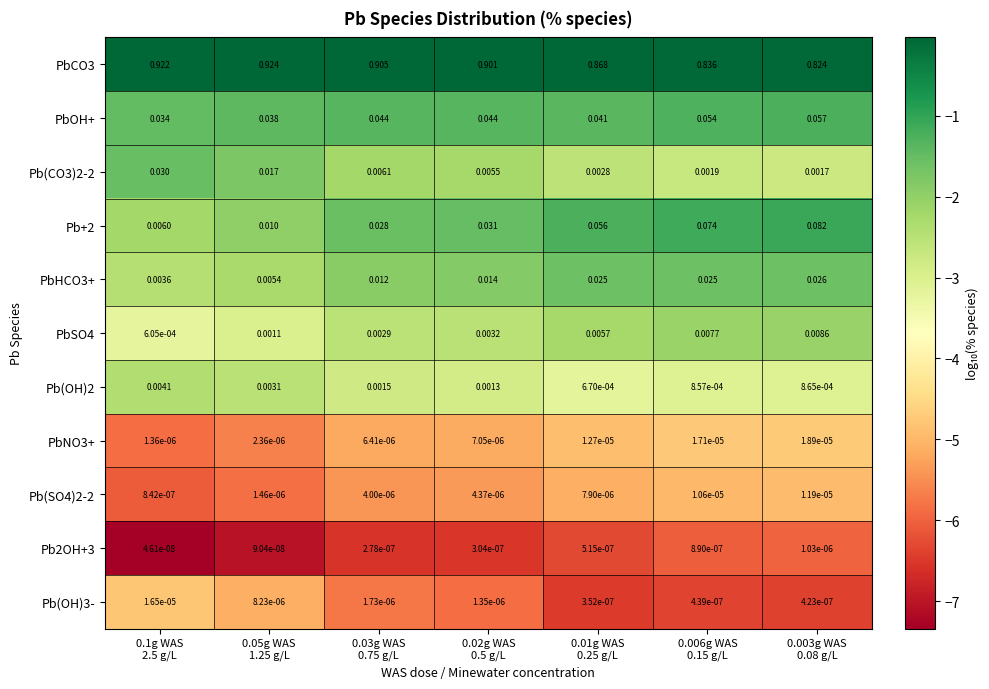

Reading left to right, list all the values displayed in this chart.

PbCO3: 0.1g WAS
2.5 g/L=0.9	0.05g WAS
1.25 g/L=0.9	0.03g WAS
0.75 g/L=0.9	0.02g WAS
0.5 g/L=0.9	0.01g WAS
0.25 g/L=0.9	0.006g WAS
0.15 g/L=0.8	0.003g WAS
0.08 g/L=0.8
PbOH+: 0.1g WAS
2.5 g/L=0.0	0.05g WAS
1.25 g/L=0.0	0.03g WAS
0.75 g/L=0.0	0.02g WAS
0.5 g/L=0.0	0.01g WAS
0.25 g/L=0.0	0.006g WAS
0.15 g/L=0.1	0.003g WAS
0.08 g/L=0.1
Pb(CO3)2-2: 0.1g WAS
2.5 g/L=0.0	0.05g WAS
1.25 g/L=0.0	0.03g WAS
0.75 g/L=0.0	0.02g WAS
0.5 g/L=0.0	0.01g WAS
0.25 g/L=0.0	0.006g WAS
0.15 g/L=0.0	0.003g WAS
0.08 g/L=0.0
Pb+2: 0.1g WAS
2.5 g/L=0.0	0.05g WAS
1.25 g/L=0.0	0.03g WAS
0.75 g/L=0.0	0.02g WAS
0.5 g/L=0.0	0.01g WAS
0.25 g/L=0.1	0.006g WAS
0.15 g/L=0.1	0.003g WAS
0.08 g/L=0.1
PbHCO3+: 0.1g WAS
2.5 g/L=0.0	0.05g WAS
1.25 g/L=0.0	0.03g WAS
0.75 g/L=0.0	0.02g WAS
0.5 g/L=0.0	0.01g WAS
0.25 g/L=0.0	0.006g WAS
0.15 g/L=0.0	0.003g WAS
0.08 g/L=0.0
PbSO4: 0.1g WAS
2.5 g/L=0.0	0.05g WAS
1.25 g/L=0.0	0.03g WAS
0.75 g/L=0.0	0.02g WAS
0.5 g/L=0.0	0.01g WAS
0.25 g/L=0.0	0.006g WAS
0.15 g/L=0.0	0.003g WAS
0.08 g/L=0.0
Pb(OH)2: 0.1g WAS
2.5 g/L=0.0	0.05g WAS
1.25 g/L=0.0	0.03g WAS
0.75 g/L=0.0	0.02g WAS
0.5 g/L=0.0	0.01g WAS
0.25 g/L=0.0	0.006g WAS
0.15 g/L=0.0	0.003g WAS
0.08 g/L=0.0
PbNO3+: 0.1g WAS
2.5 g/L=0.0	0.05g WAS
1.25 g/L=0.0	0.03g WAS
0.75 g/L=0.0	0.02g WAS
0.5 g/L=0.0	0.01g WAS
0.25 g/L=0.0	0.006g WAS
0.15 g/L=0.0	0.003g WAS
0.08 g/L=0.0
Pb(SO4)2-2: 0.1g WAS
2.5 g/L=0.0	0.05g WAS
1.25 g/L=0.0	0.03g WAS
0.75 g/L=0.0	0.02g WAS
0.5 g/L=0.0	0.01g WAS
0.25 g/L=0.0	0.006g WAS
0.15 g/L=0.0	0.003g WAS
0.08 g/L=0.0
Pb2OH+3: 0.1g WAS
2.5 g/L=0.0	0.05g WAS
1.25 g/L=0.0	0.03g WAS
0.75 g/L=0.0	0.02g WAS
0.5 g/L=0.0	0.01g WAS
0.25 g/L=0.0	0.006g WAS
0.15 g/L=0.0	0.003g WAS
0.08 g/L=0.0
Pb(OH)3-: 0.1g WAS
2.5 g/L=0.0	0.05g WAS
1.25 g/L=0.0	0.03g WAS
0.75 g/L=0.0	0.02g WAS
0.5 g/L=0.0	0.01g WAS
0.25 g/L=0.0	0.006g WAS
0.15 g/L=0.0	0.003g WAS
0.08 g/L=0.0